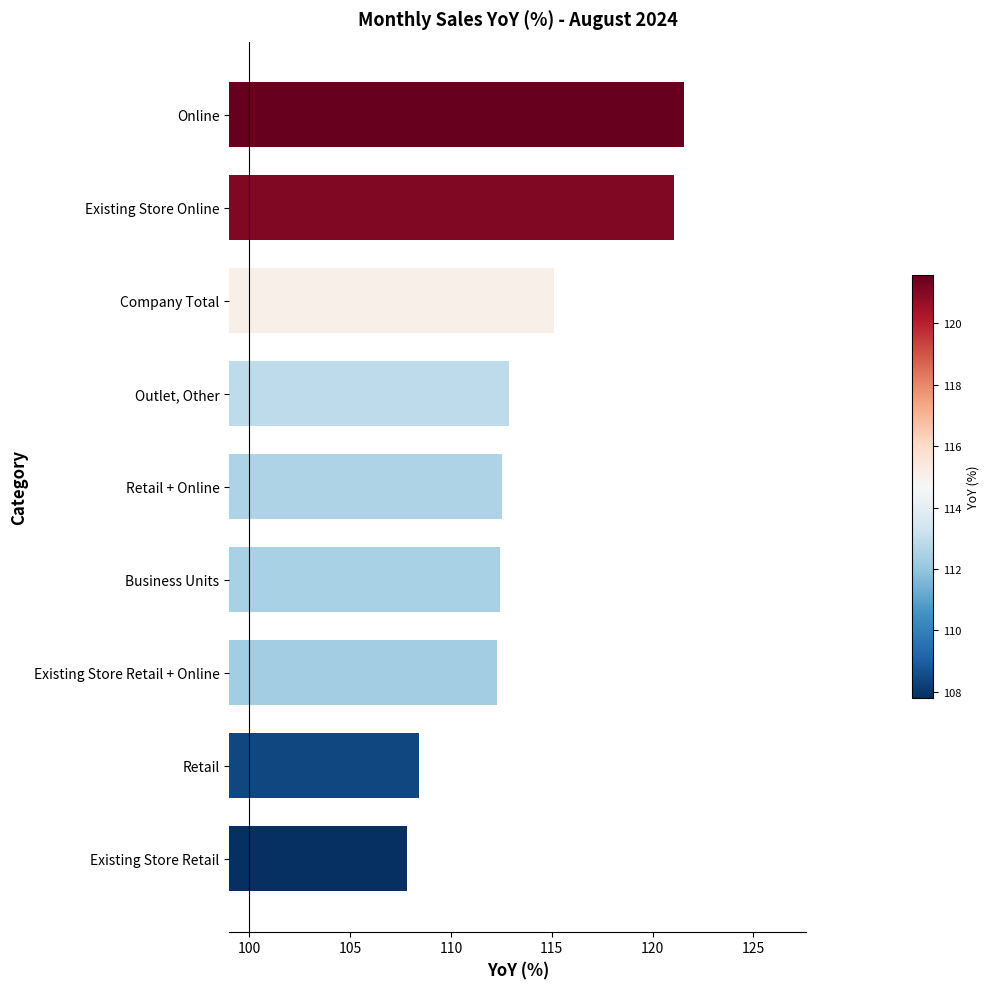

The value at Outlet, Other is 70.0. True or false?

False